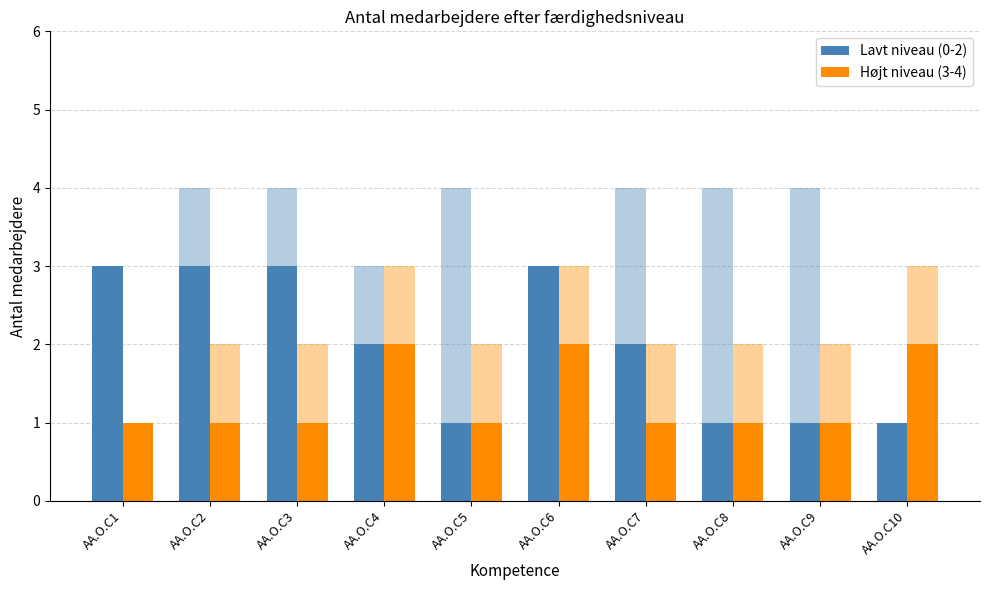

Is it true that Højt niveau (3-4) equals 0 at AA.O.C9?

False